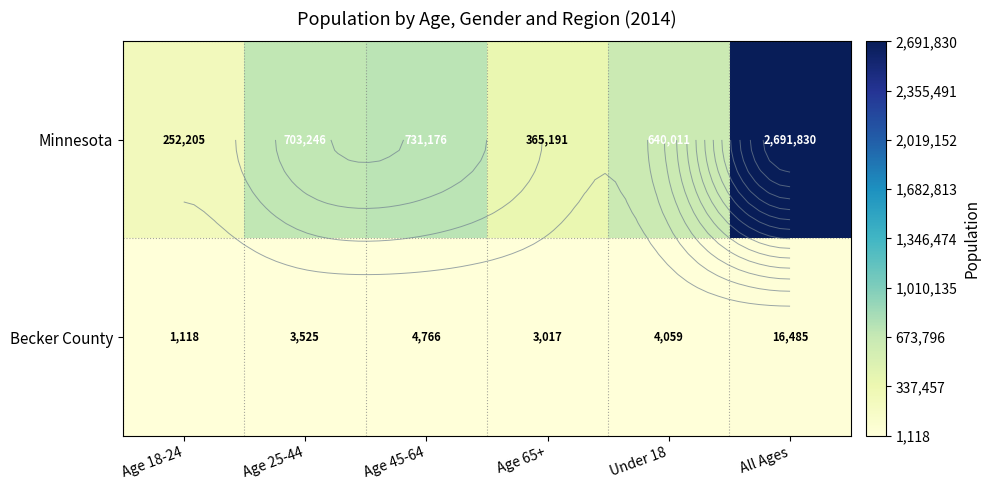

What is the difference between the Becker County values at Age 18-24 and Age 25-44?

2407.5